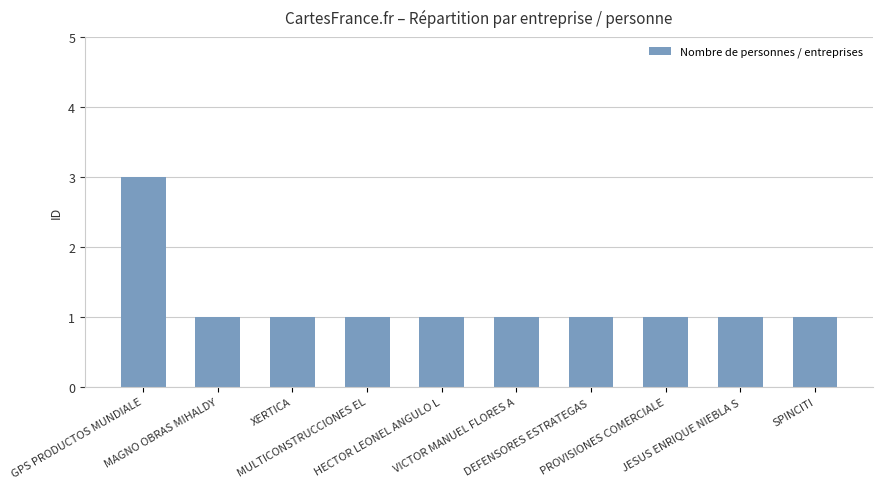

Are the bars grouped side by side (vs. stacked)?

No